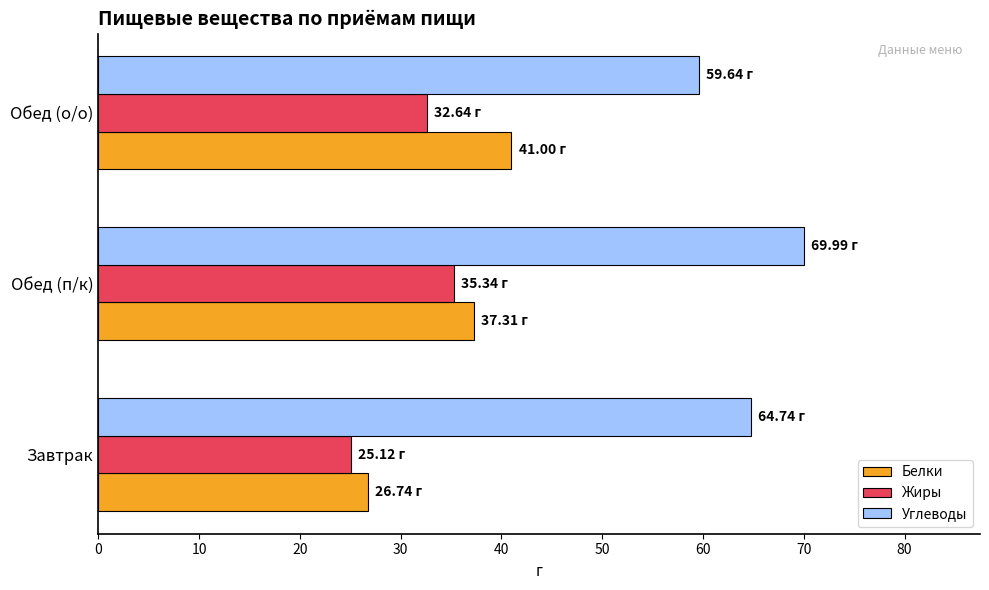

Which series changed the most between Завтрак and Обед (о/о)?

Белки